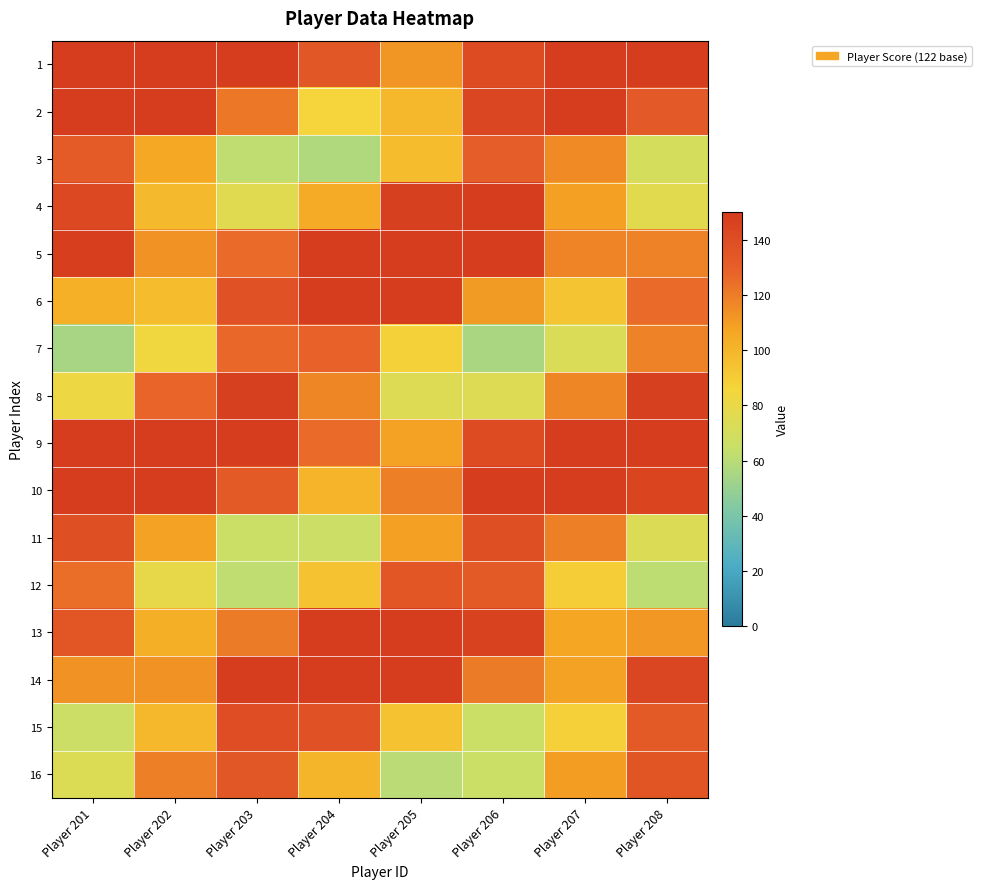

Count the number of data series in this chart.

16